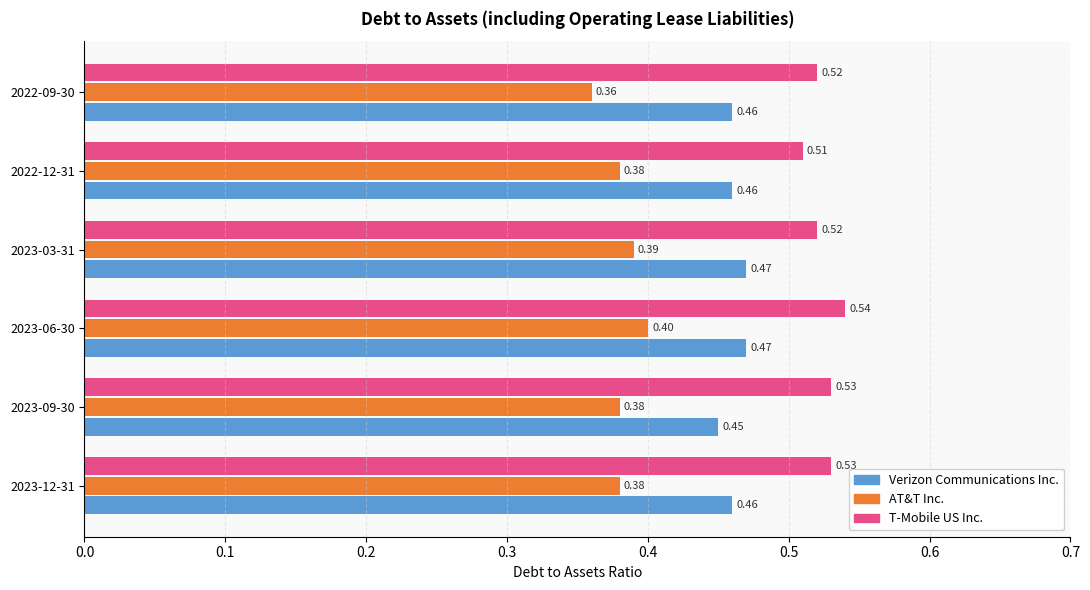

At how many categories does at least one series exceed 0?

6